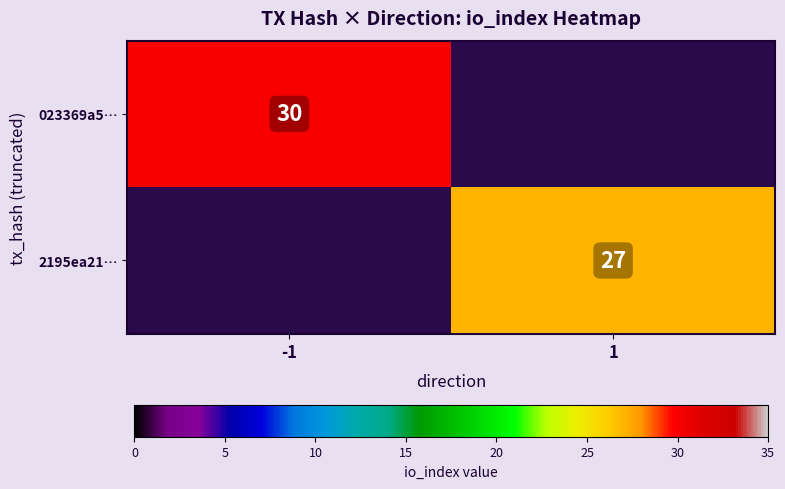

The value of 023369a5… at -1 is 14.0. True or false?

False